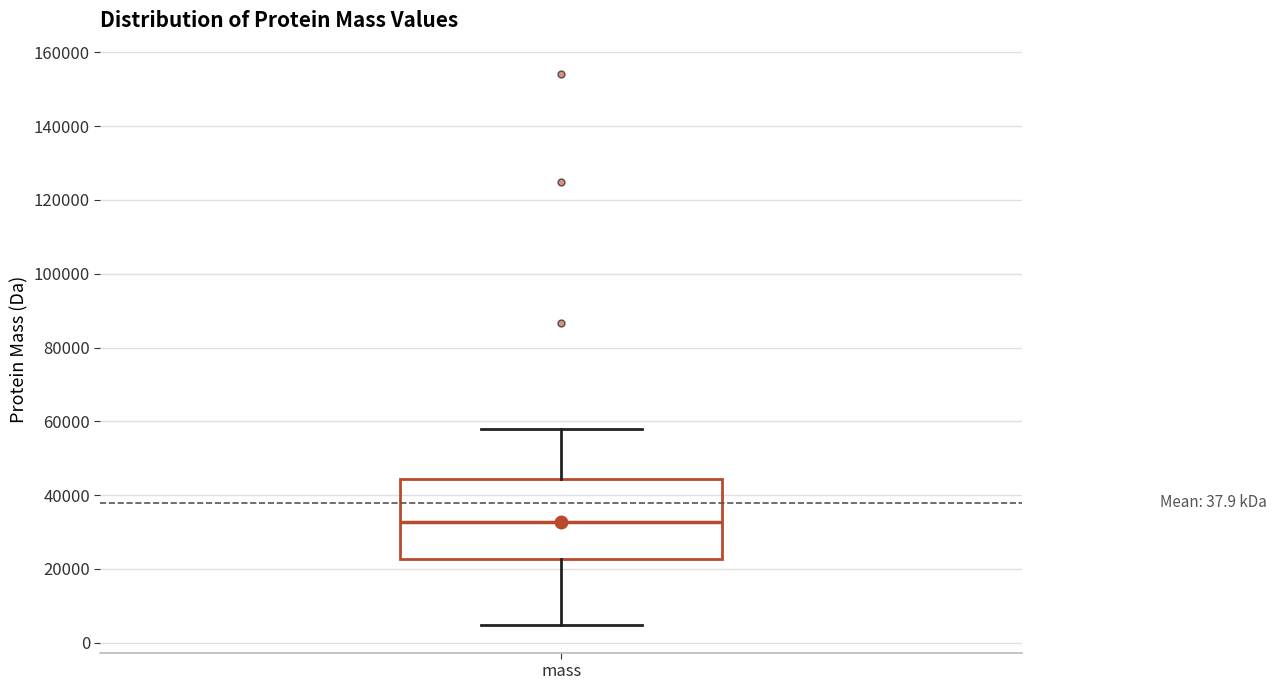

Read this box plot against the y-axis: the position of the median line, the range covered by the box, and the ends of both whiskers. The values are not printed on the chart, so give them approximately, as read against the axis.

median 32000, box 22000 to 44000, whiskers 4000 to 58000